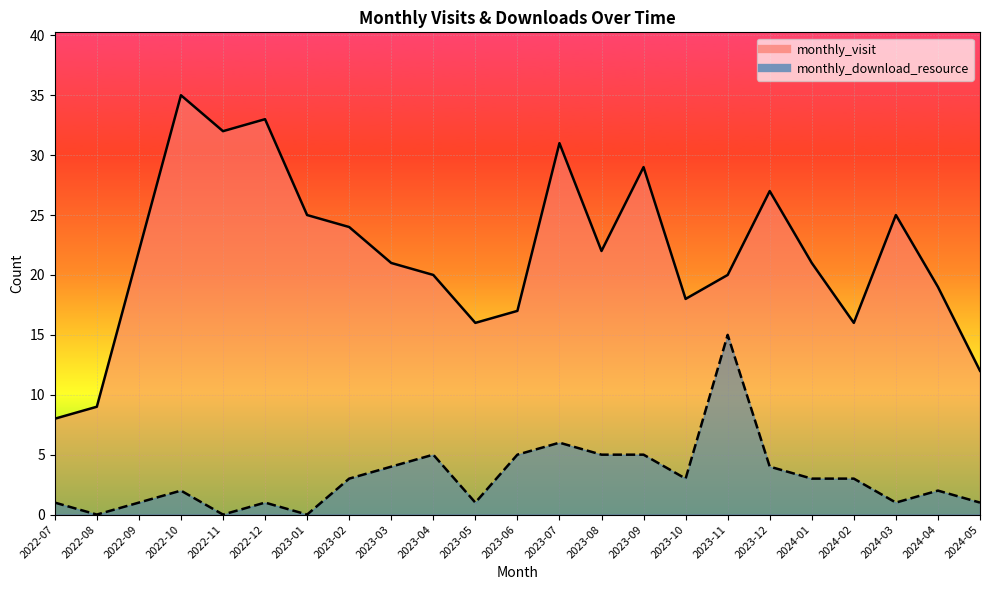

True or false: monthly_visit has a value of 18 at 2023-10.

True